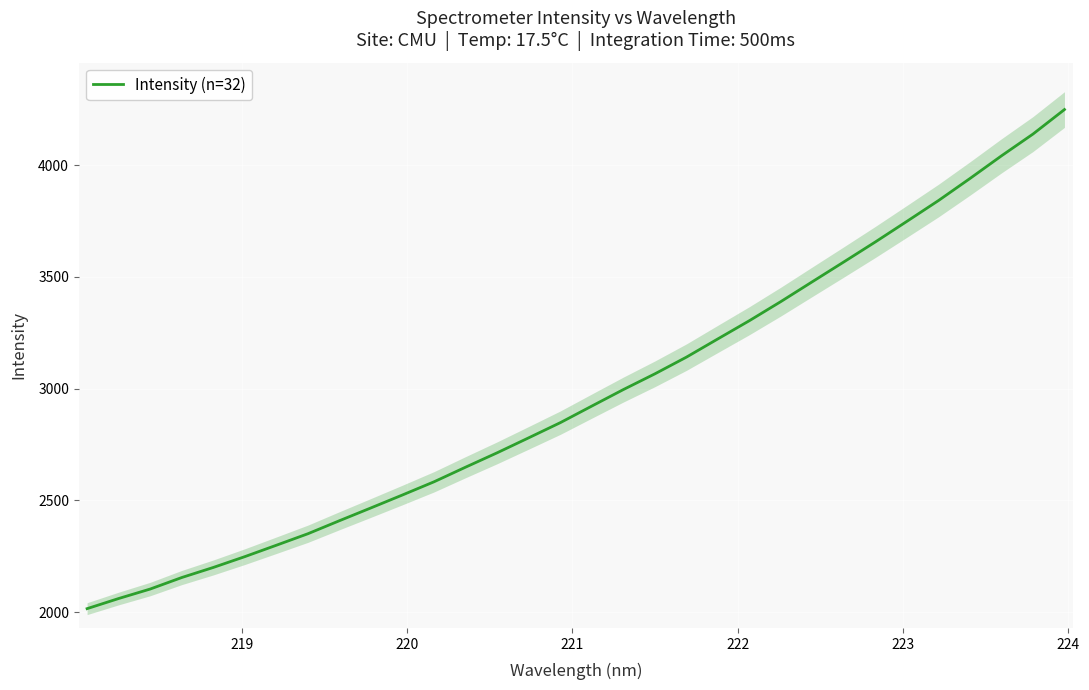

What is the highest value of the Intensity (n=32) series?

4248.6